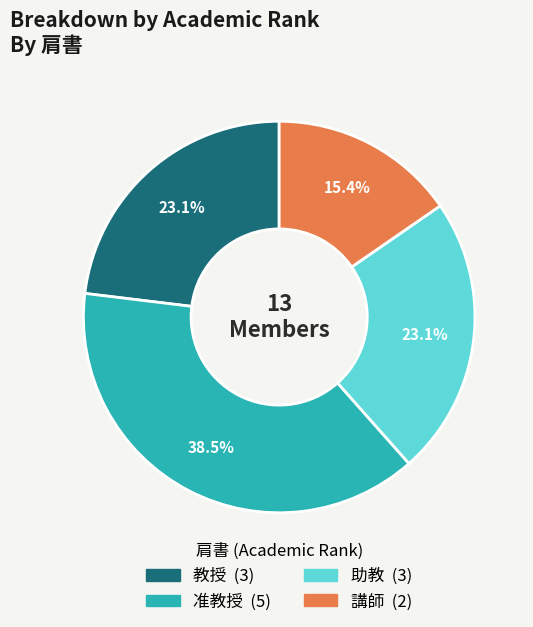

Is 教授 the majority of the pie?

No